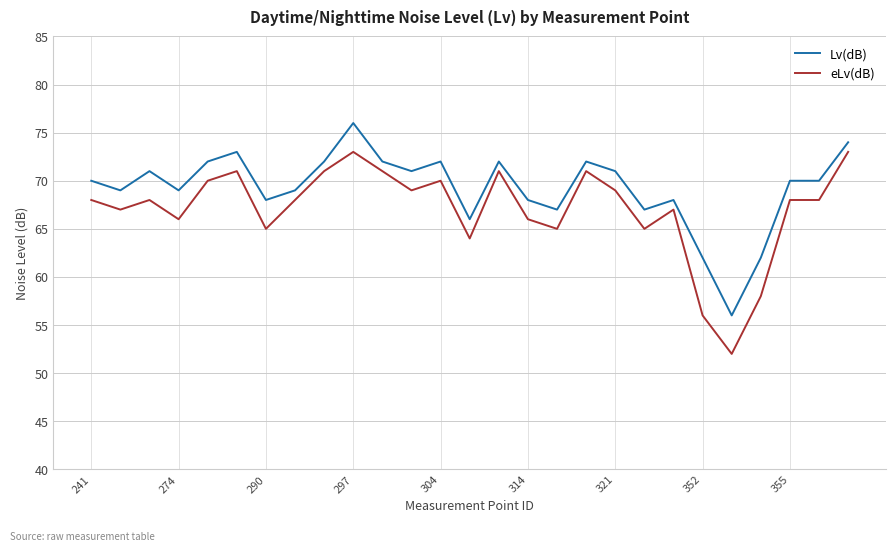

What is the sum of all Lv(dB) values?

1869